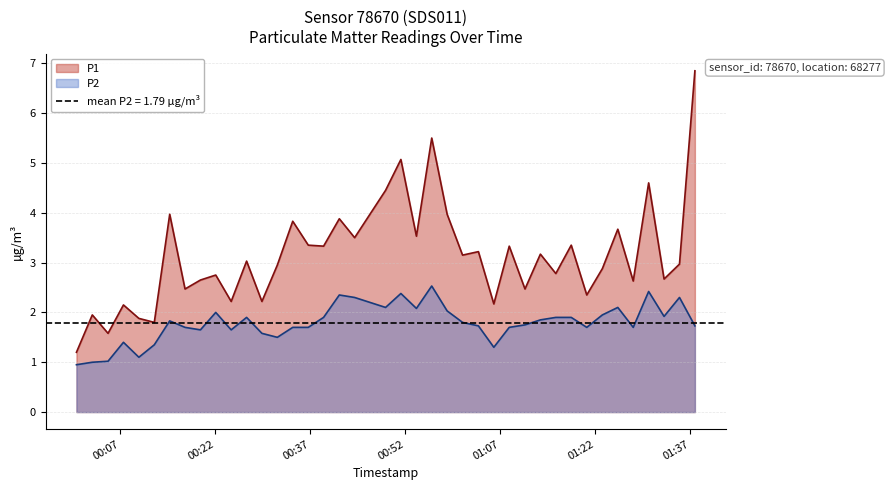

Where is the first local maximum for P1?

2023-04-24T00:02:36